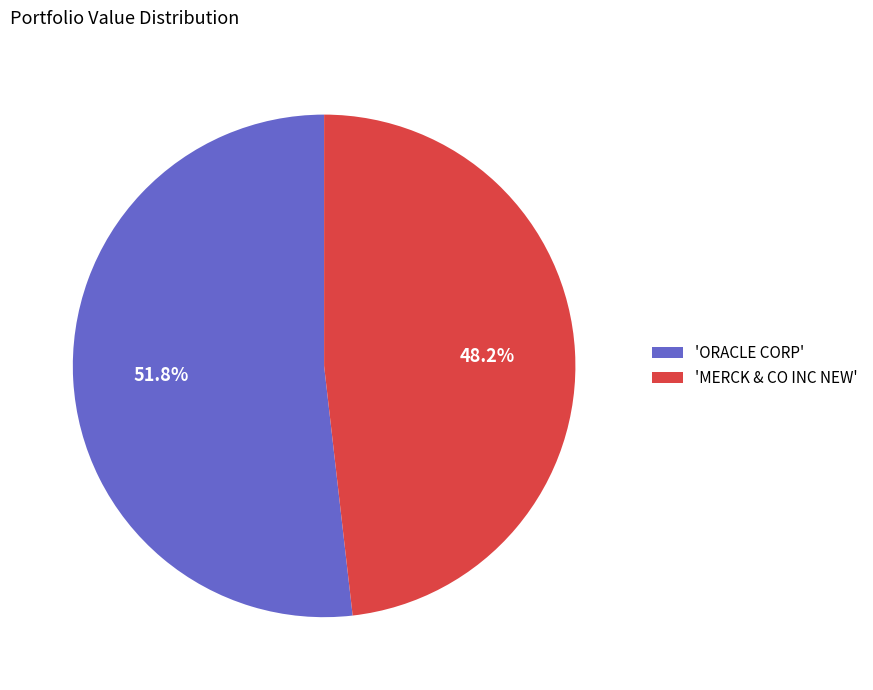

Which category has the biggest portion of the pie?

'ORACLE CORP'